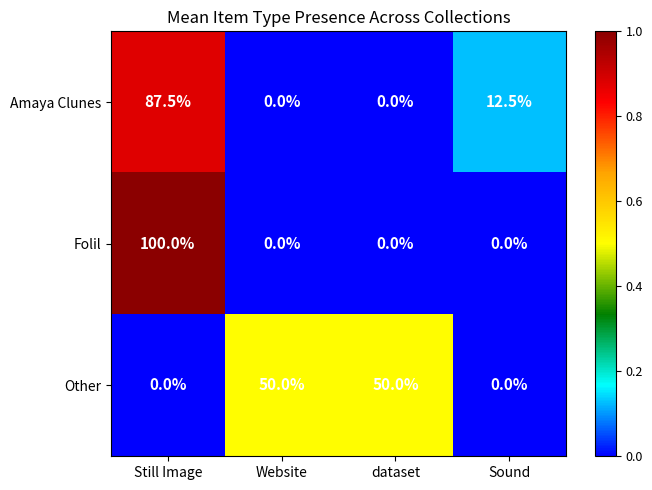

What is the difference between the maximum and minimum values in the Amaya Clunes series?

87.5